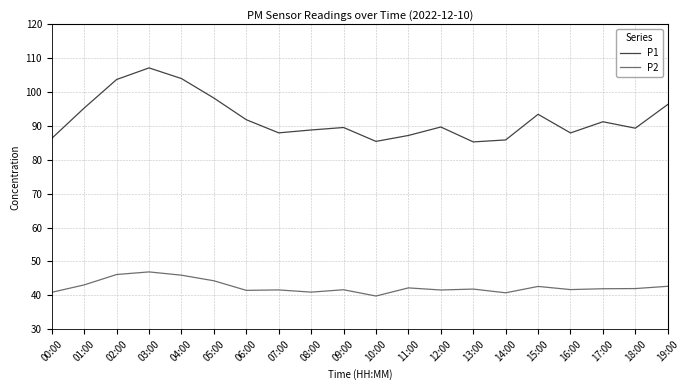

How many interior local peaks does the P1 series have?

5